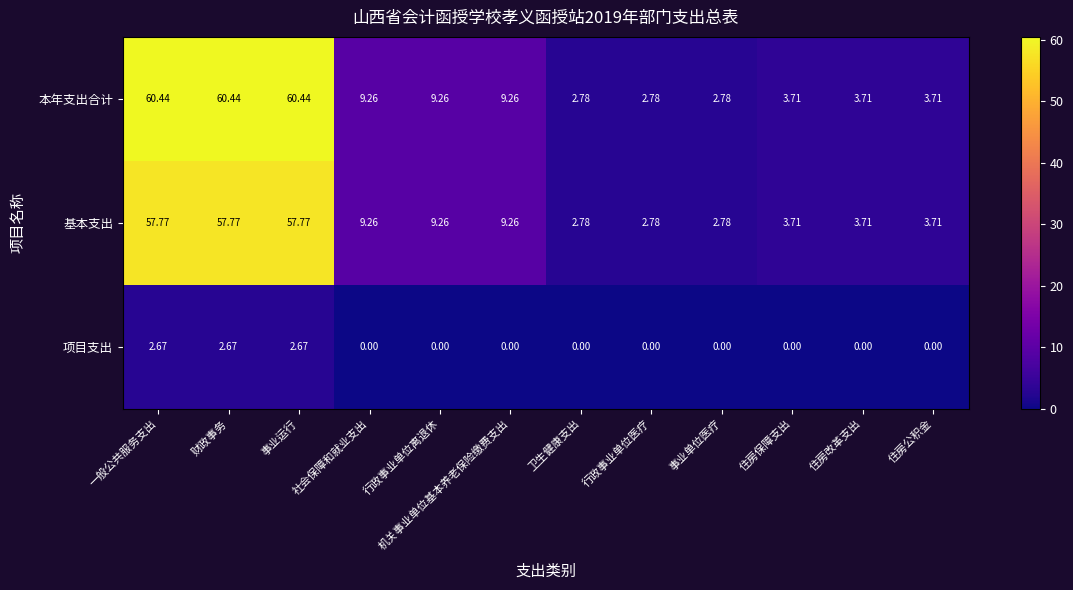

At which label does 基本支出 first exceed 9?

一般公共服务支出